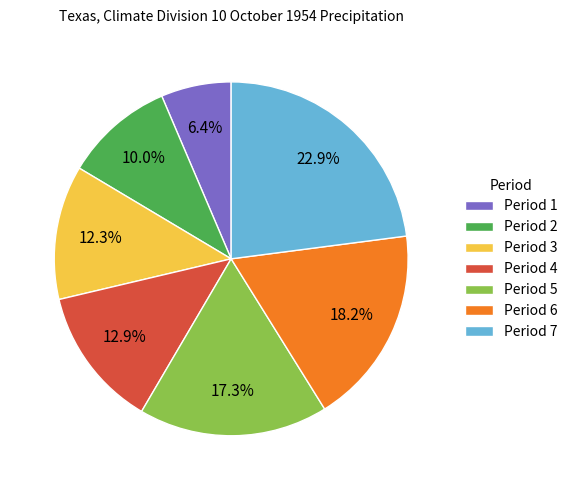

Is there a majority slice in this chart?

No